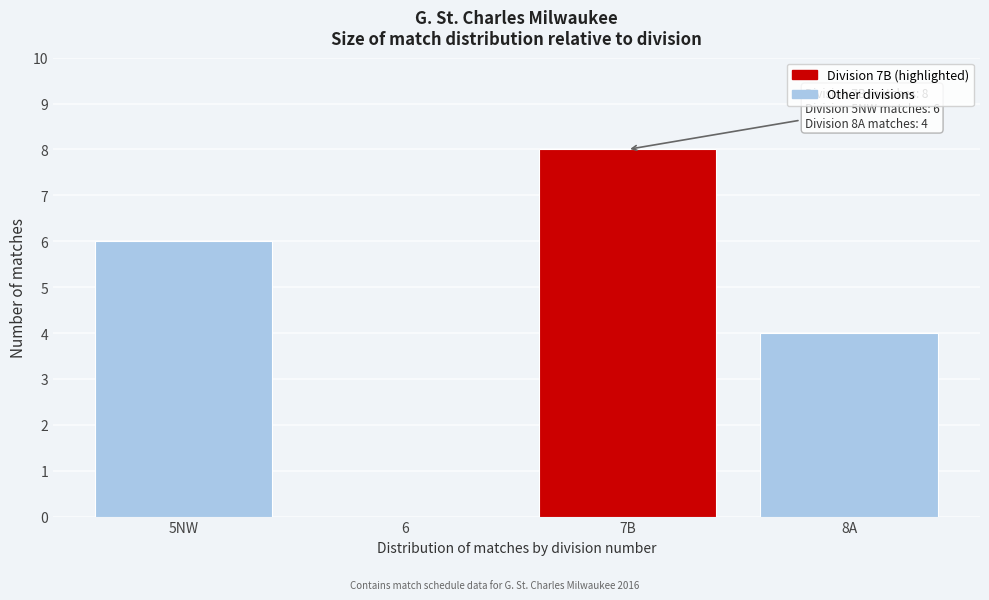

Reading left to right, extract all data points from this chart.

5NW=6	6=0	7B=8	8A=4